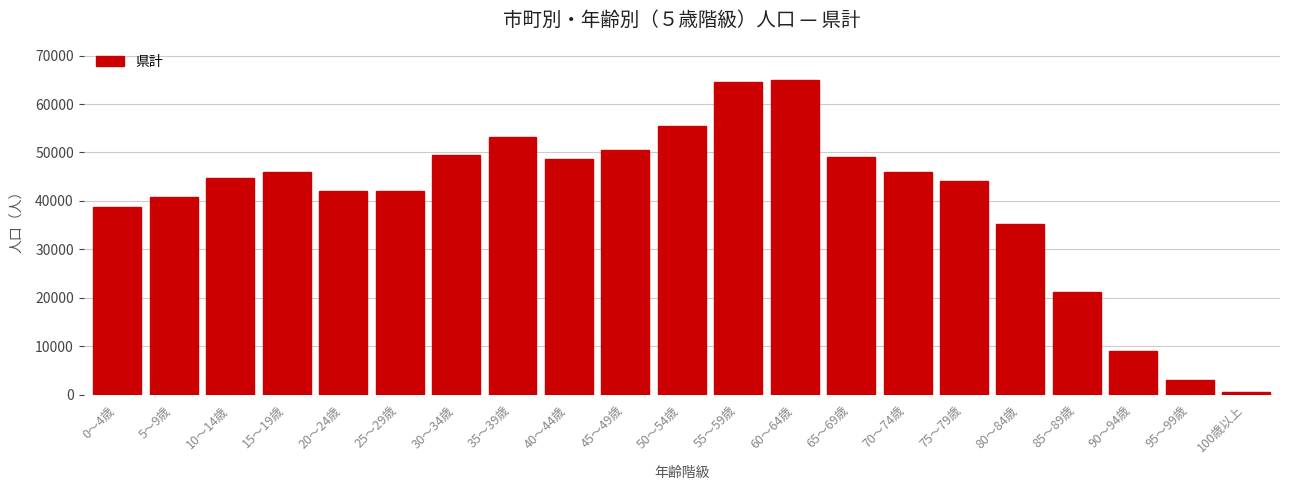

What is the maximum value shown in the chart?

64884